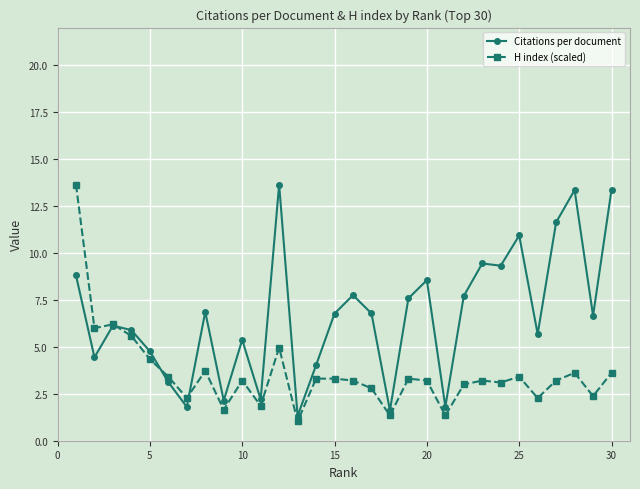

What is the value of the Citations per document point at the 1st from the left?

8.8